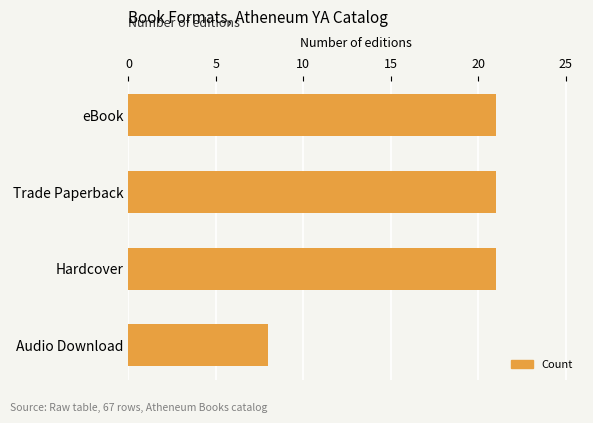

True or false: the data shows 21 at eBook.

True